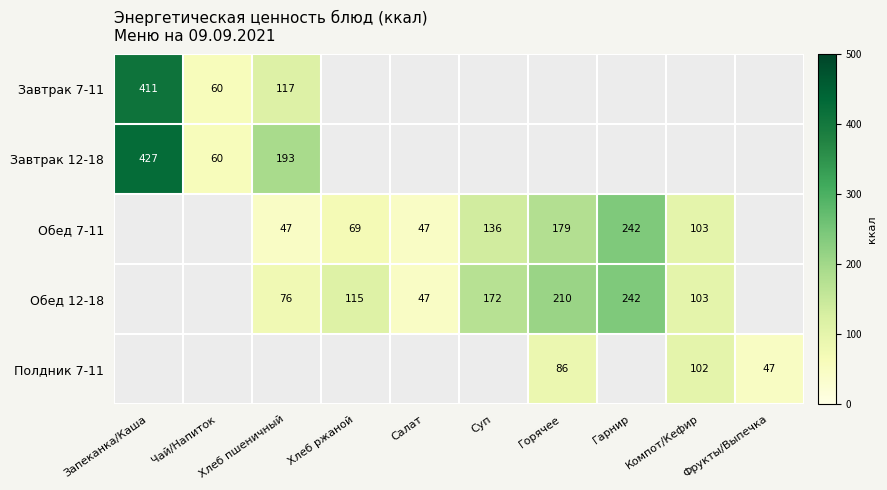

Is it true that Завтрак 12-18 equals 321 at Хлеб пшеничный?

False